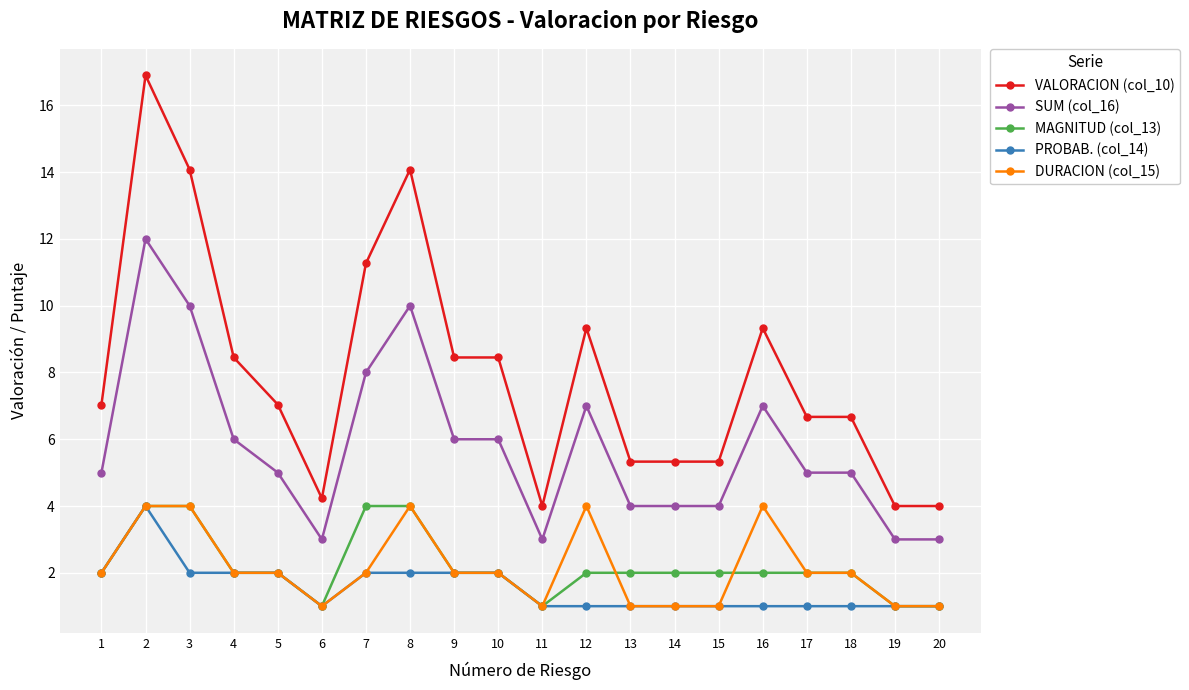

What is the spread (max minus min) of values at 14?

4.3